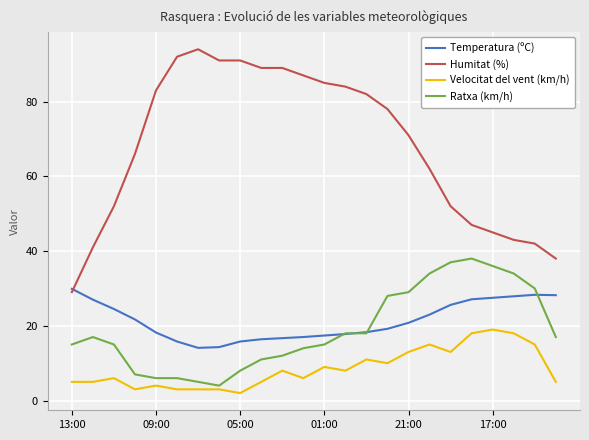

Which series has the largest total across all categories?

Humitat (%)